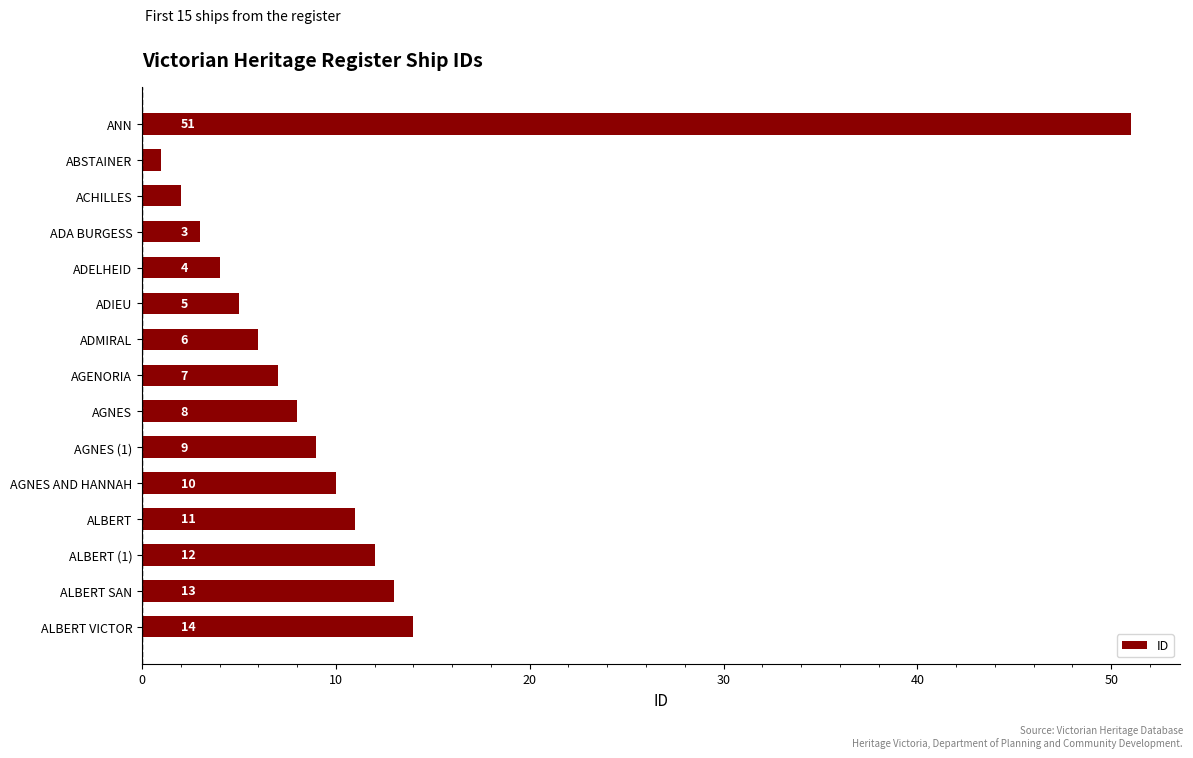

Does the chart contain stacked bars?

No